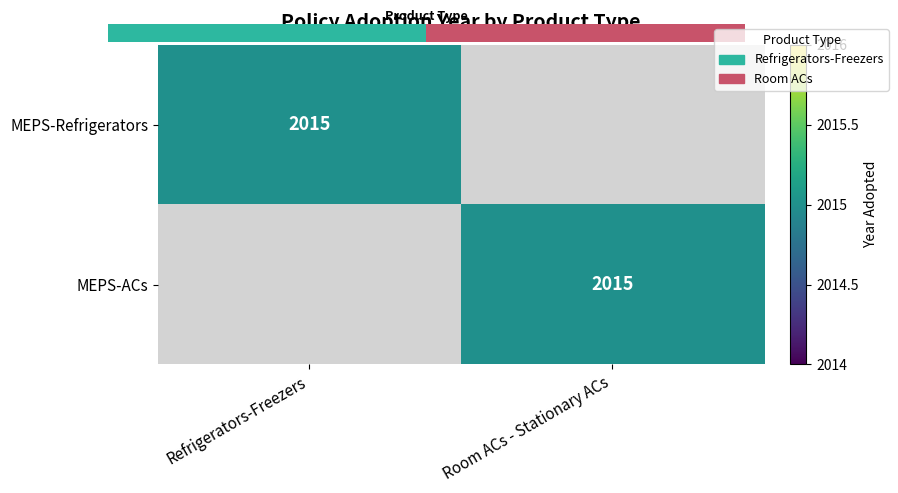

What is the difference between the highest and lowest values at Room ACs - Stationary ACs?

2015